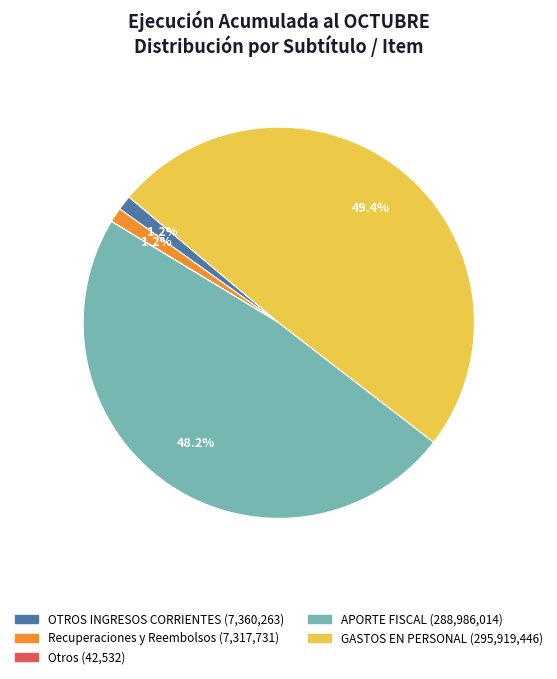

Is there a majority slice in this chart?

No